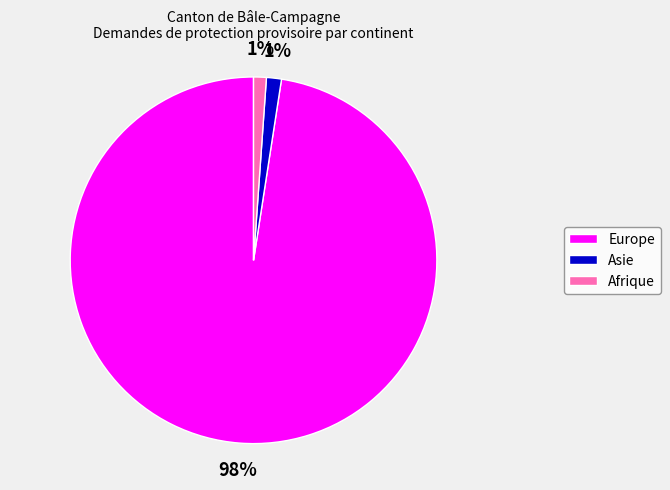

Do Afrique and Europe together represent more than half of the pie?

Yes